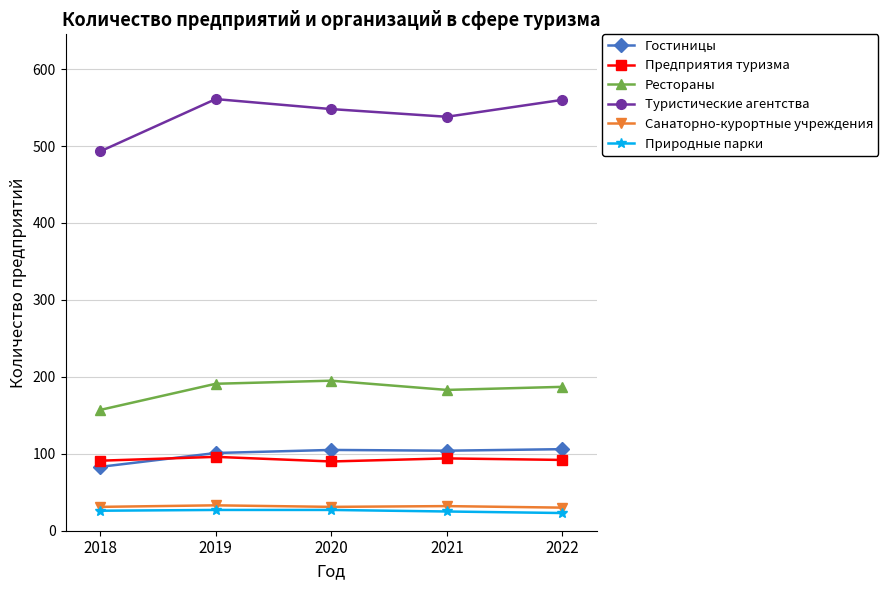

Where is the first local maximum for Предприятия туризма?

2019